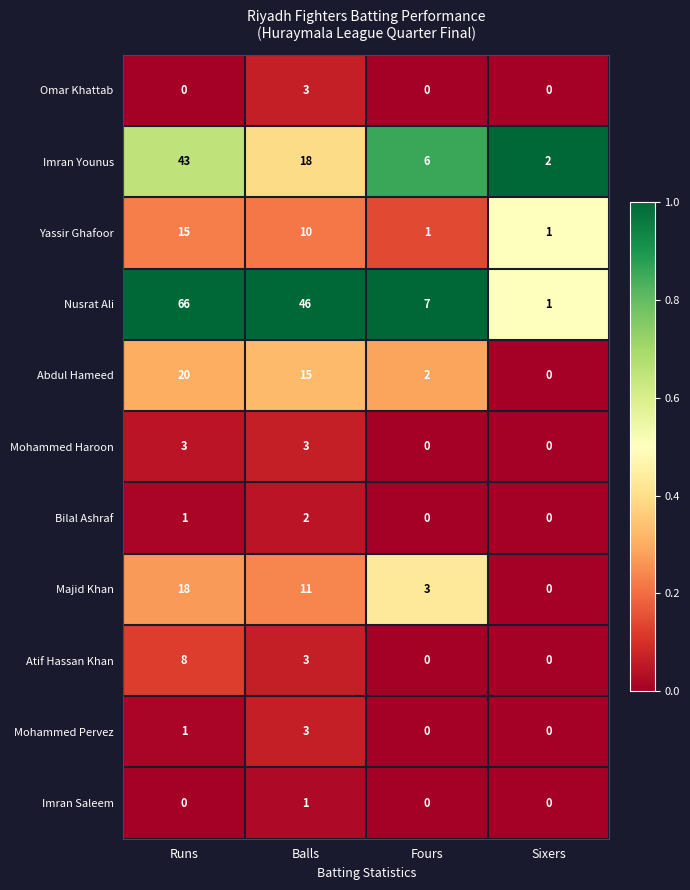

What is the total value across all series at Runs?

175